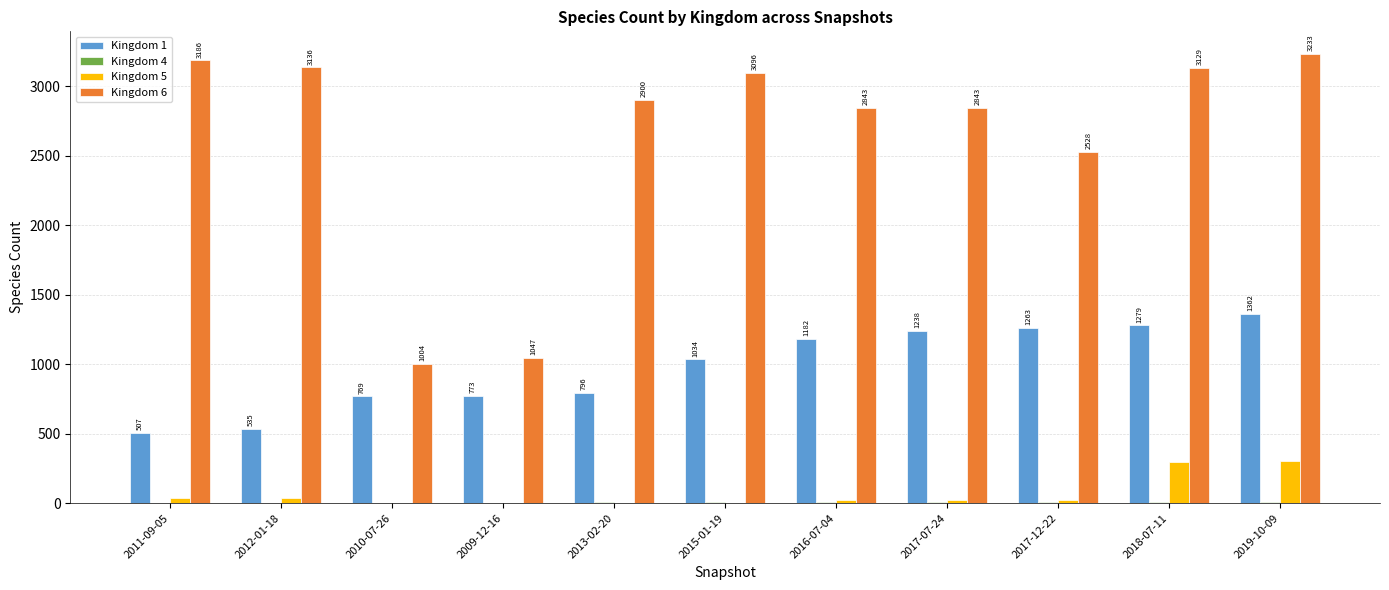

Which category has the highest value in the Kingdom 1 series?

2019-10-09